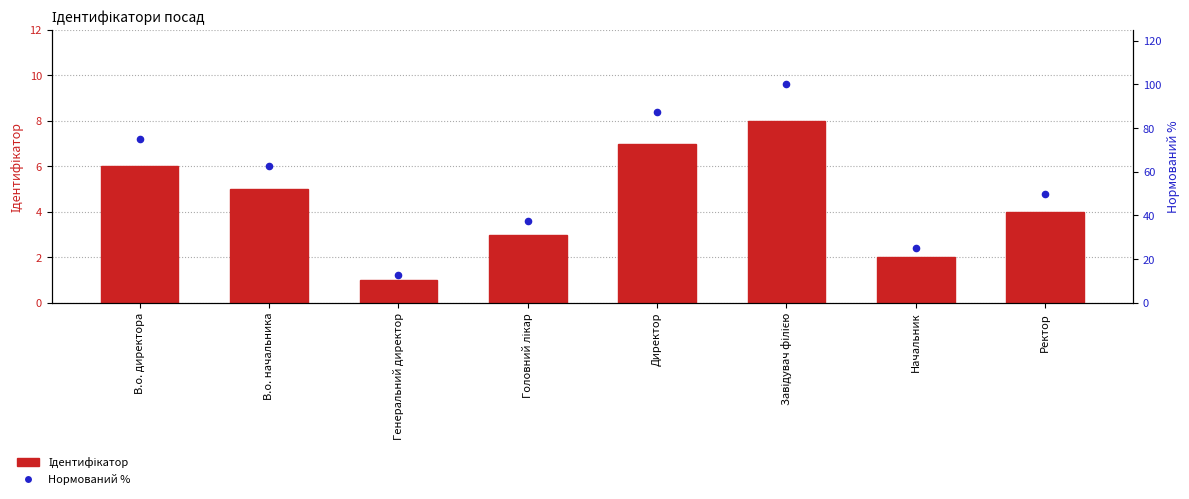

What are all the series names shown in the legend?

Ідентифікатор, Нормований %